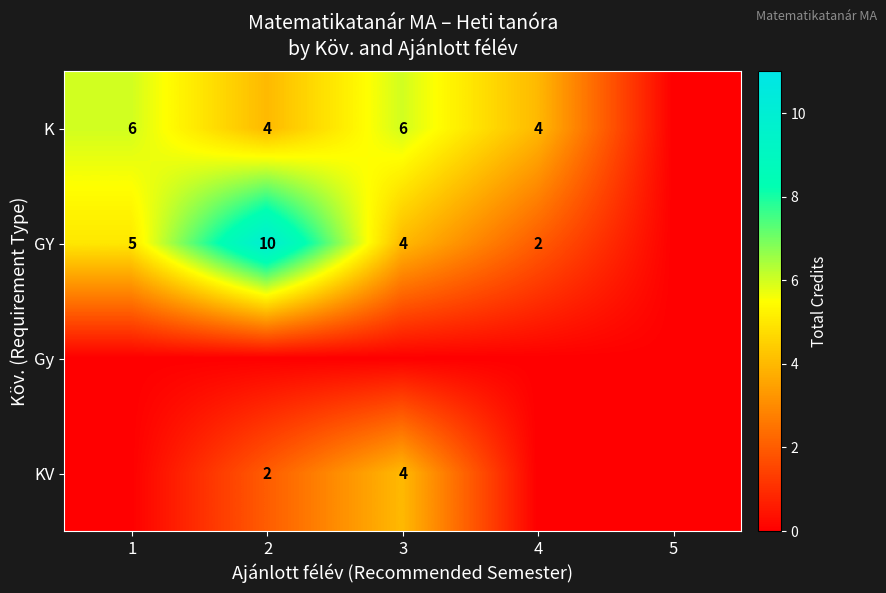

What is the sum of the GY values at 4 and 3?

6